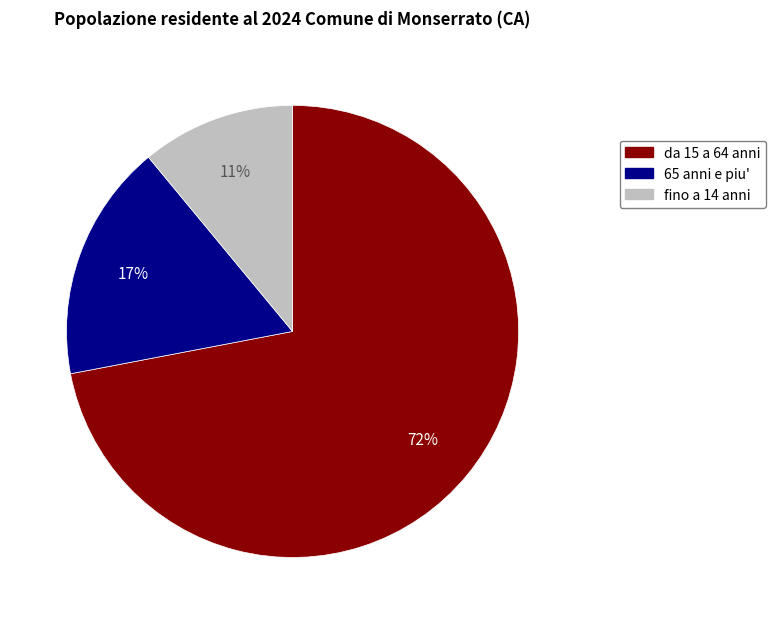

To the nearest percent, what is the difference between the largest and smallest slice percentages?

61%